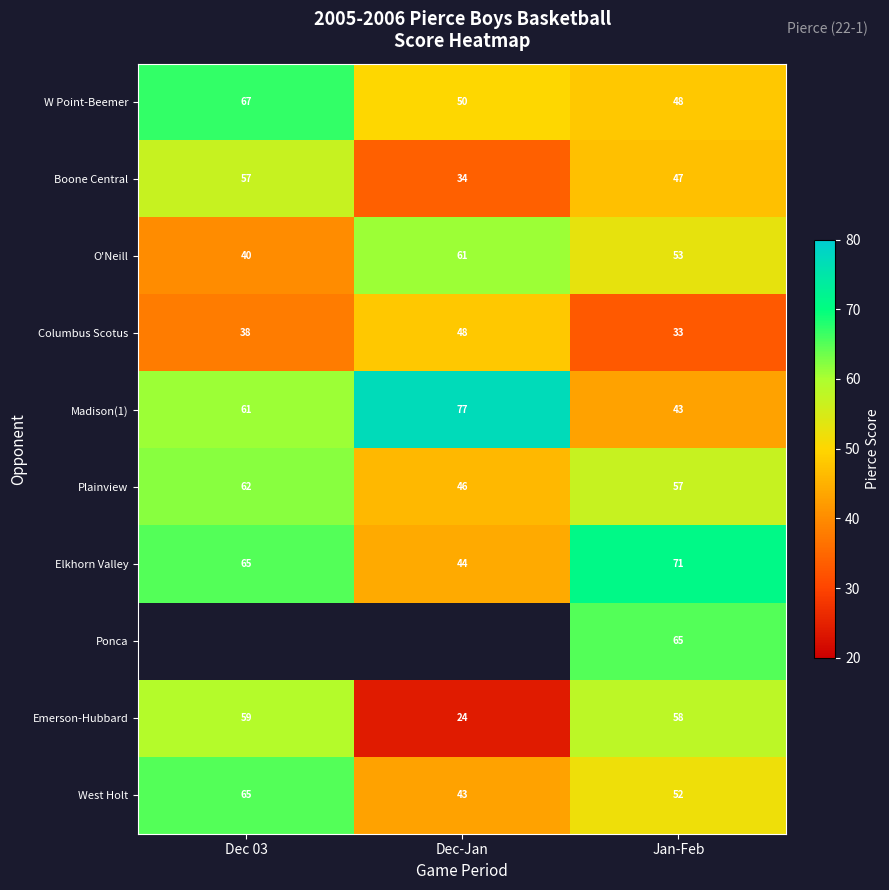

What is the difference between the Columbus Scotus values at Dec-Jan and Jan-Feb?

15